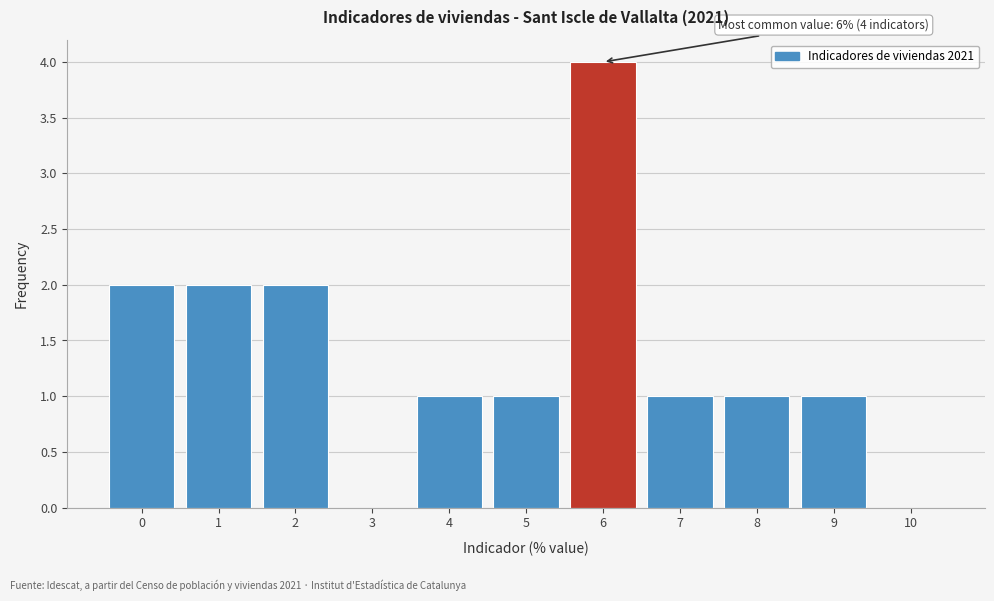

Over which range of the x-axis is the bar tallest?

5.5 to 6.5